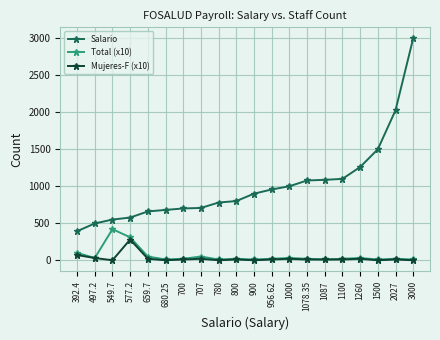

Is it true that Mujeres-F (x10) equals 10.0 at 1078.35?

True